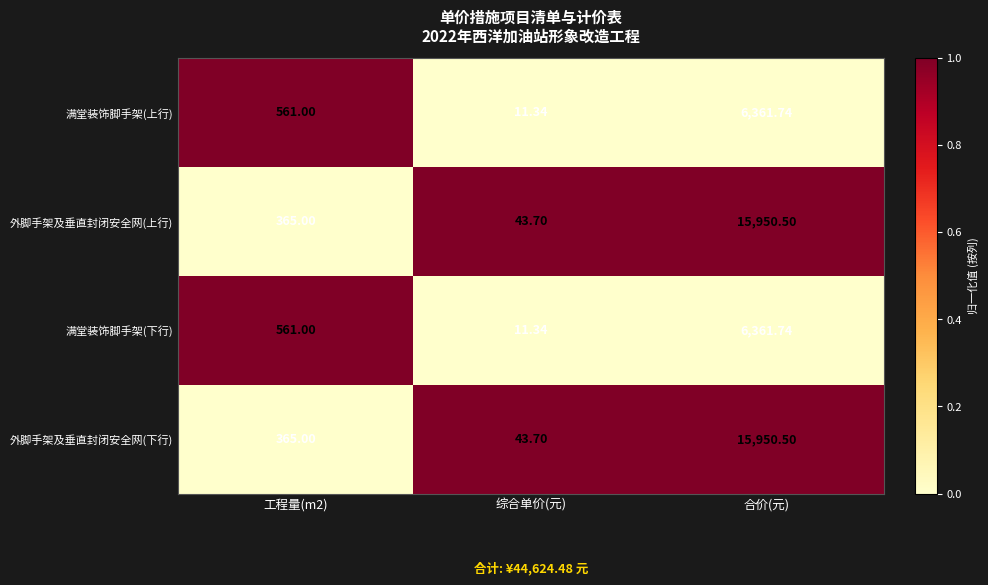

At which category is the sum across all series the highest?

合价(元)